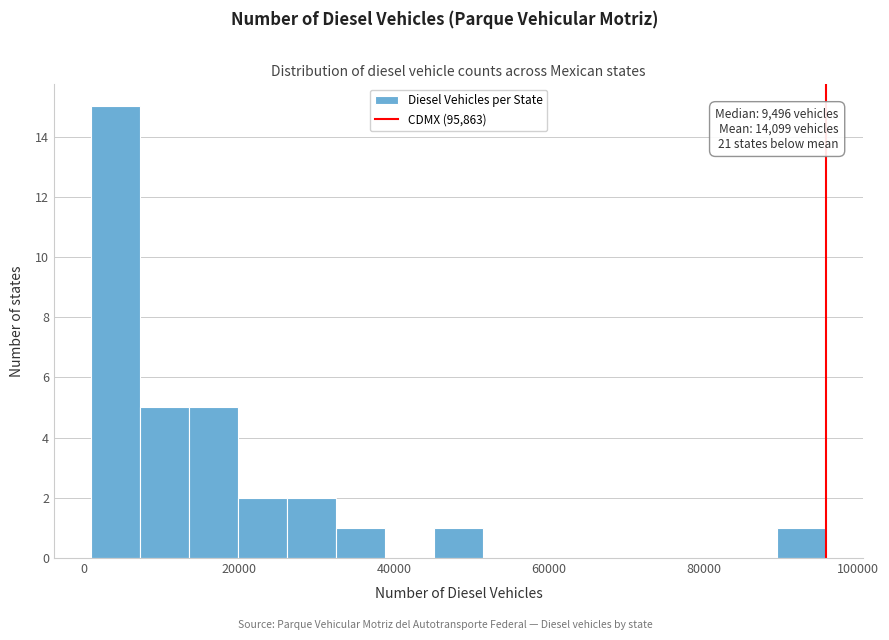

Around what value on the x-axis is the tallest bar? Give the approximate position of its centre, as read against the axis.

4000